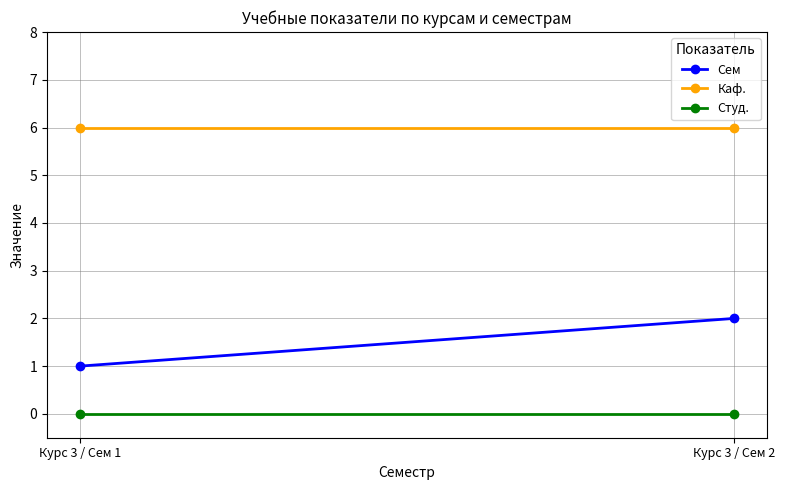

Rank the series at Курс 3 / Сем 1 from highest to lowest value.

Каф., Сем, Студ.